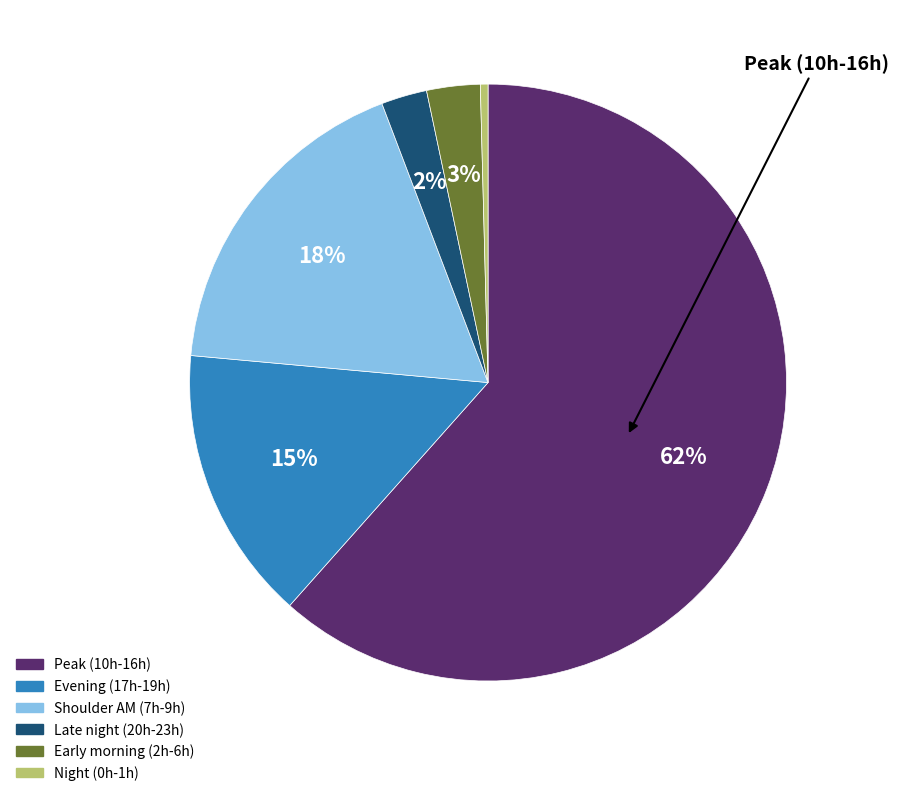

Is there a majority slice in this chart?

Yes